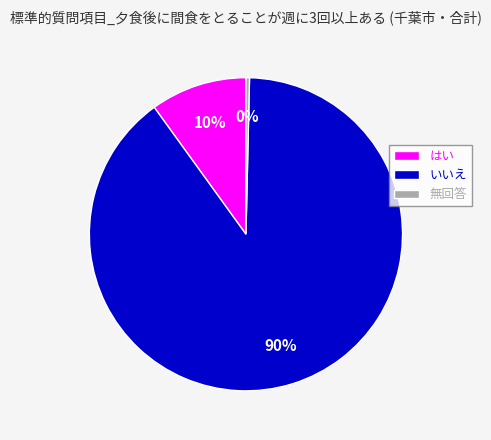

Which slice is the largest?

いいえ